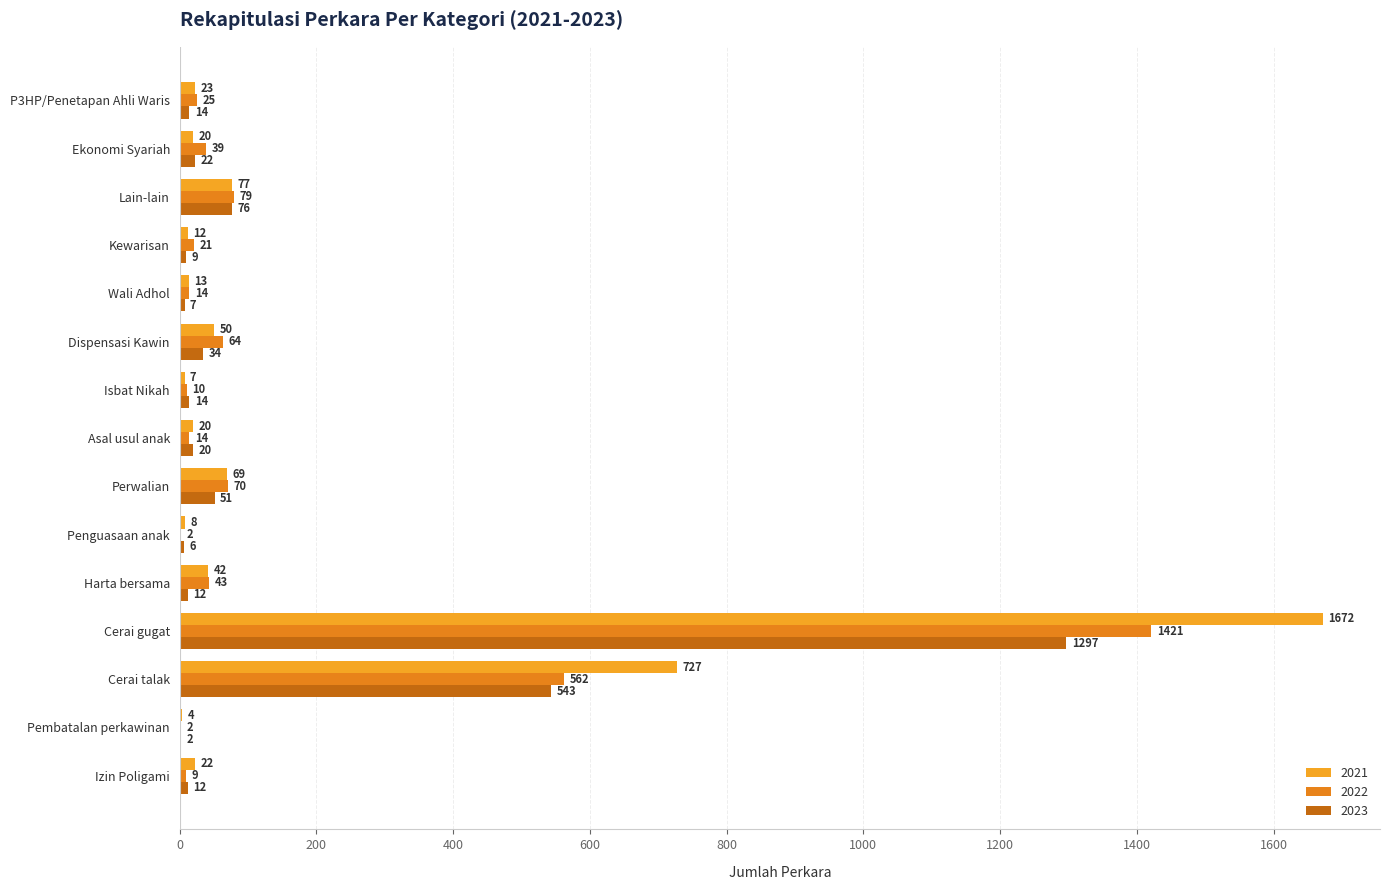

Reading right to left, extract all data points from this chart.

2021: 23	20	77	12	13	50	7	20	69	8	42	1672	727	4	22
2022: 25	39	79	21	14	64	10	14	70	2	43	1421	562	2	9
2023: 14	22	76	9	7	34	14	20	51	6	12	1297	543	2	12